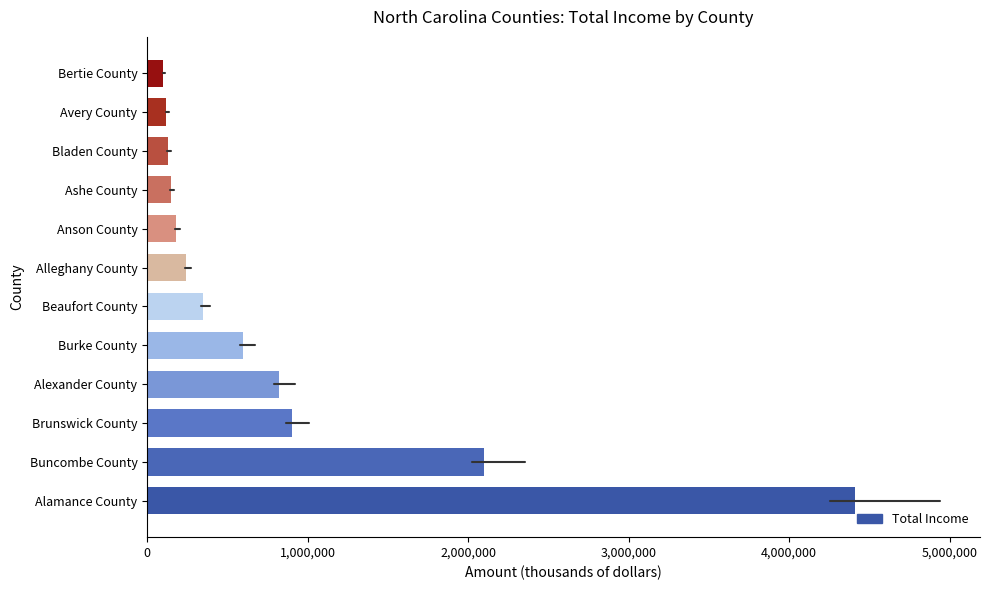

What is the difference between the maximum and minimum values?

4312638